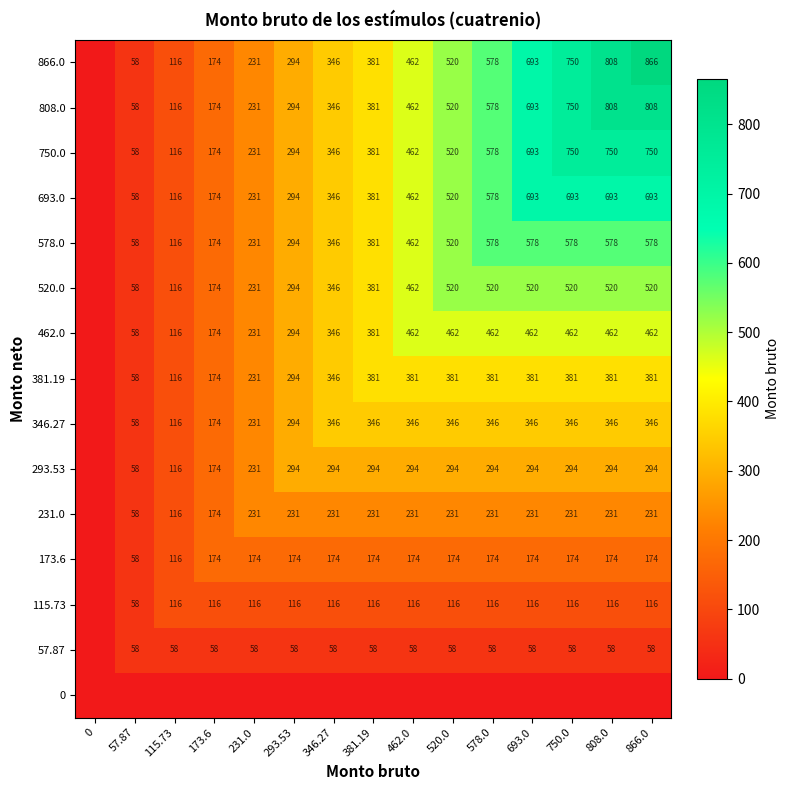

The value of 231.0 at 346.27 is 109. True or false?

False